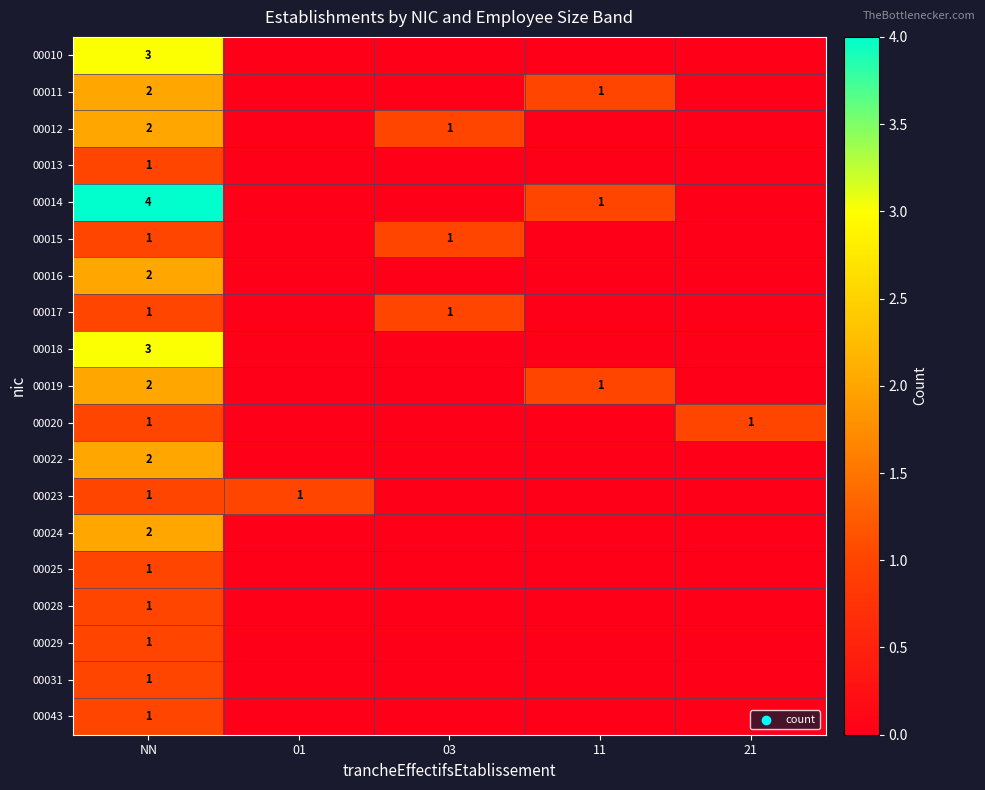

What is the spread (max minus min) of values at NN?

3